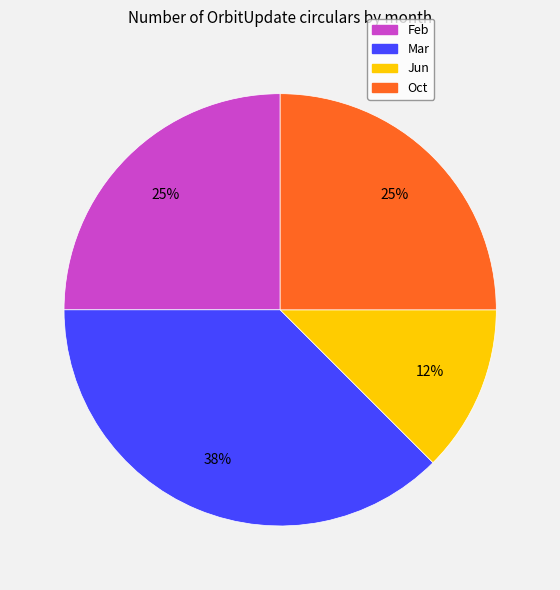

Approximately how many times larger is the value at Feb compared to Mar?

0.7